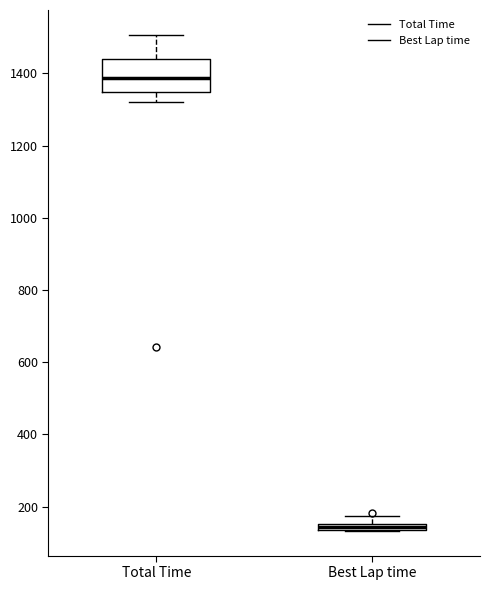

Which box has the highest median line?

Total Time